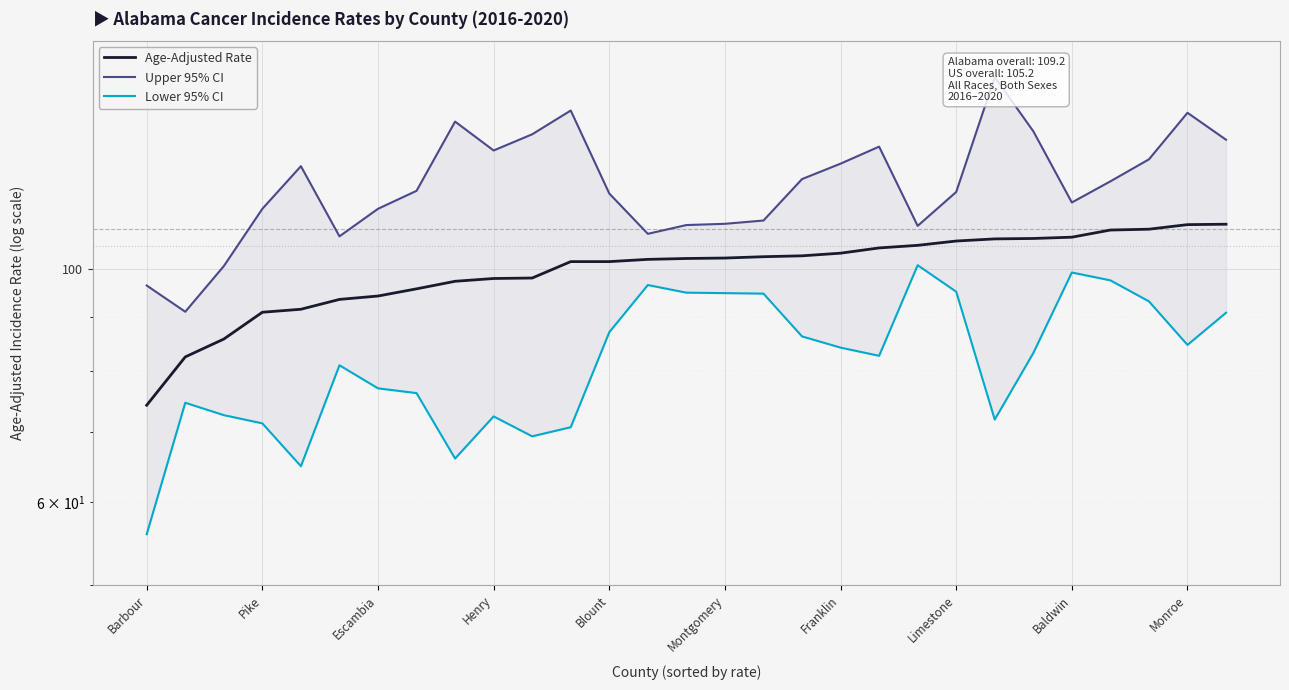

What is the total value across all series at 11?

314.1